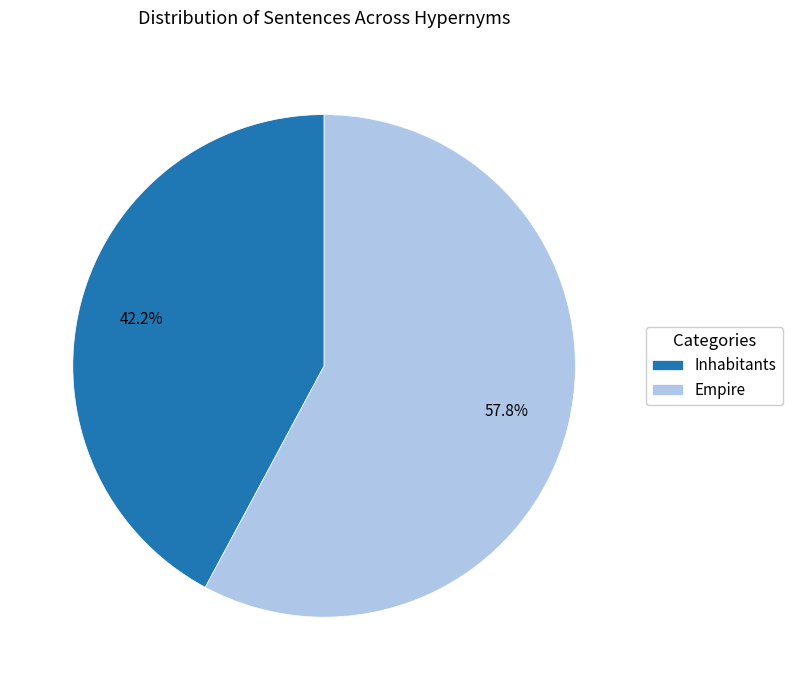

To the nearest percent, what is the average slice percentage?

50%